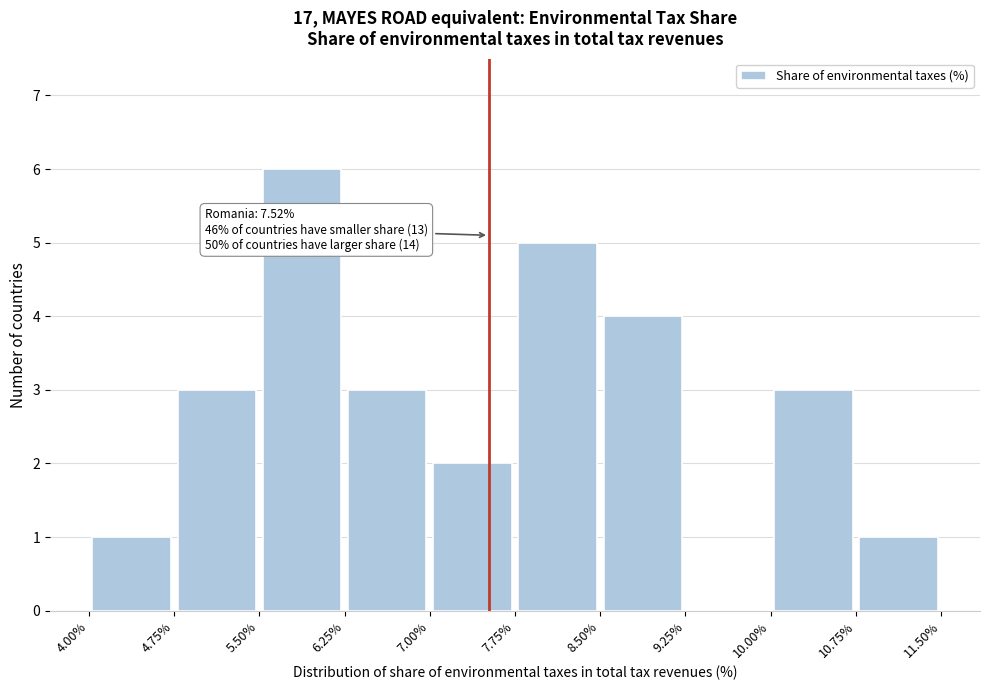

Over which range of the x-axis is the bar tallest?

5.50% to 6.25%